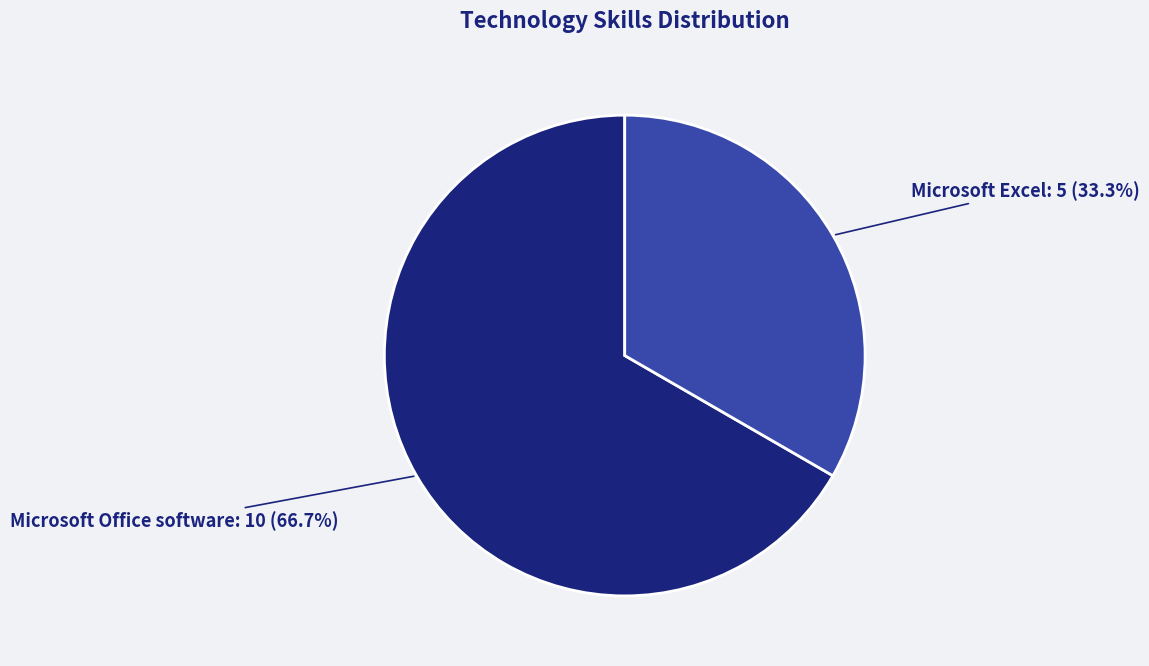

What is the ratio of the value at Microsoft Excel to the value at Microsoft Office software?

0.5